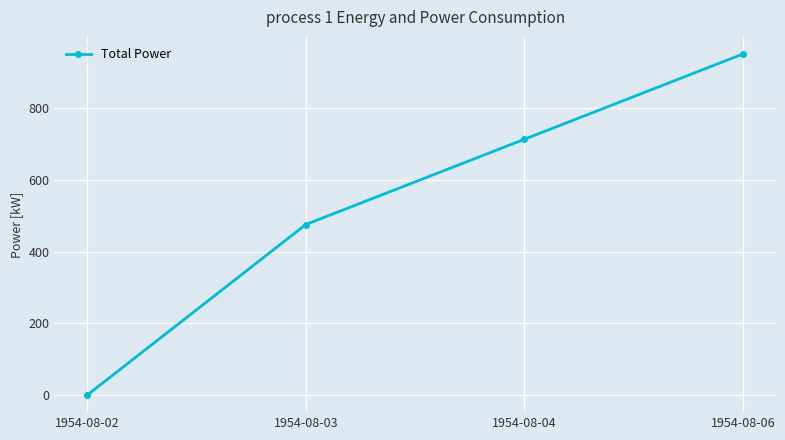

What is the ratio of the value at 1954-08-06 to the value at 1954-08-03?

2.0